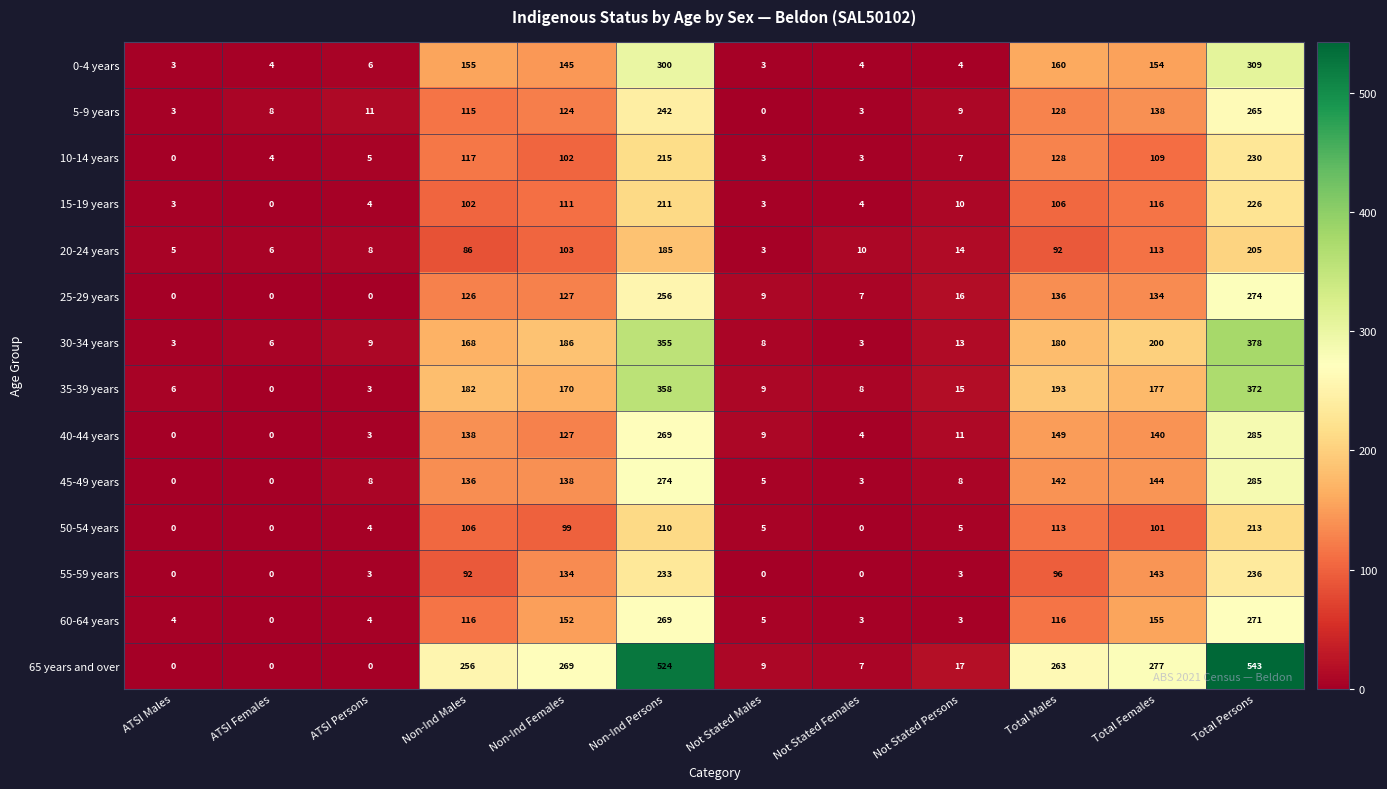

The value of 5-9 years at Total Persons is 265. True or false?

True